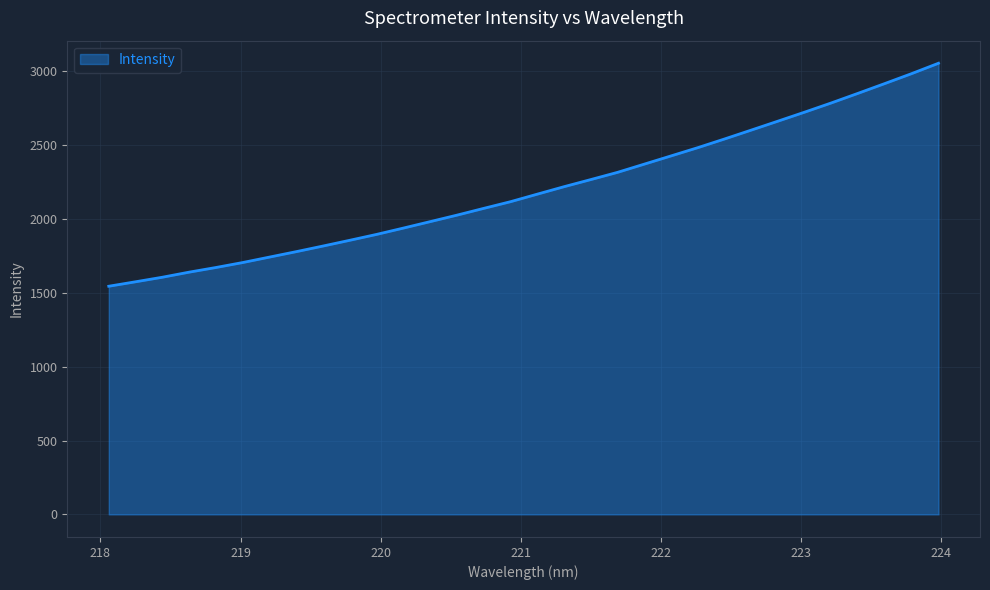

What is the greatest value displayed?

3053.1